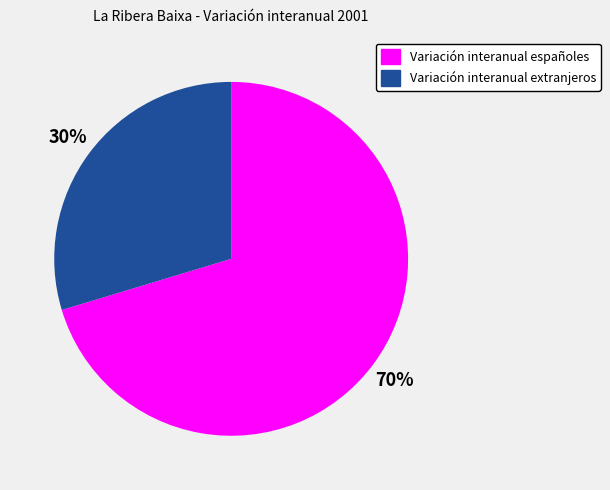

What is the largest slice in the pie chart?

Variación interanual españoles